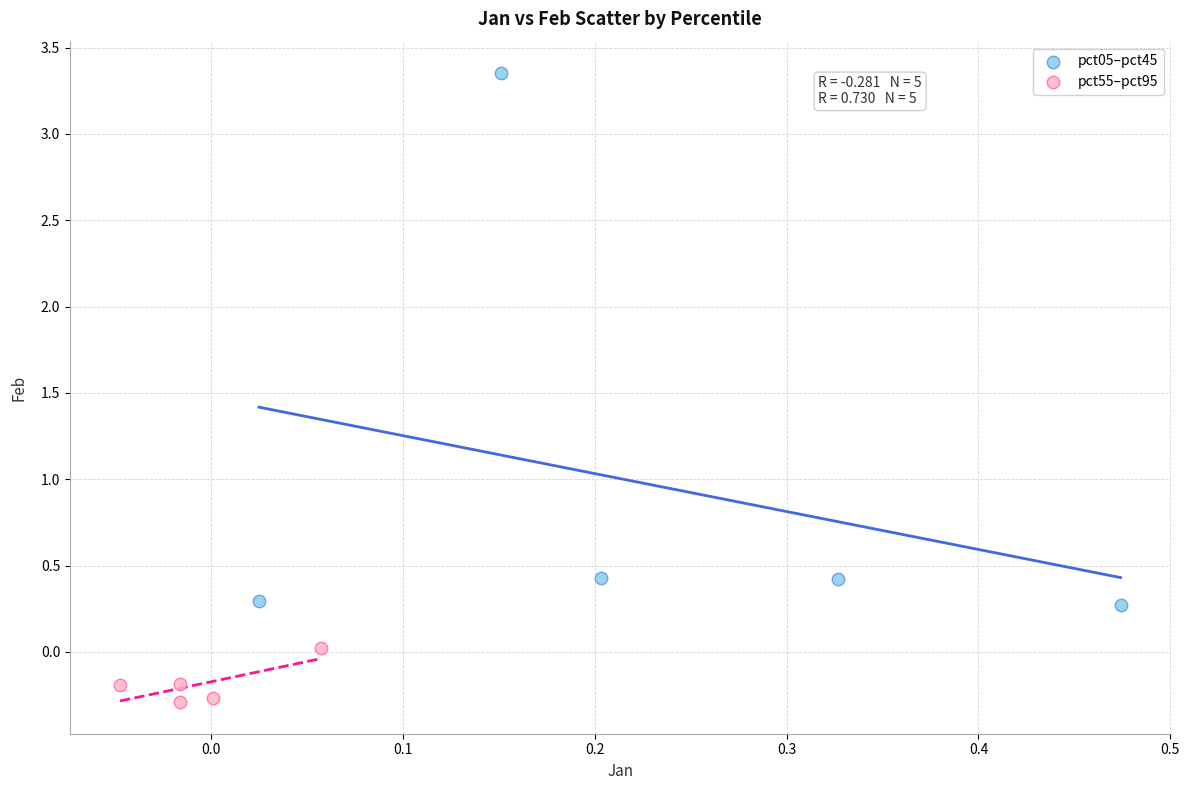

Which series contains the highest Y value?

pct05–pct45